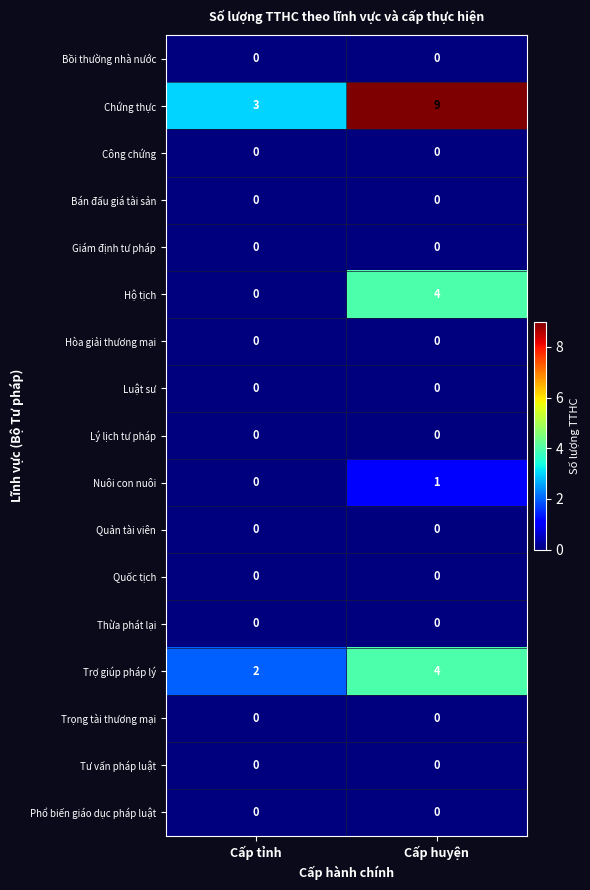

Count the number of data series in this chart.

17